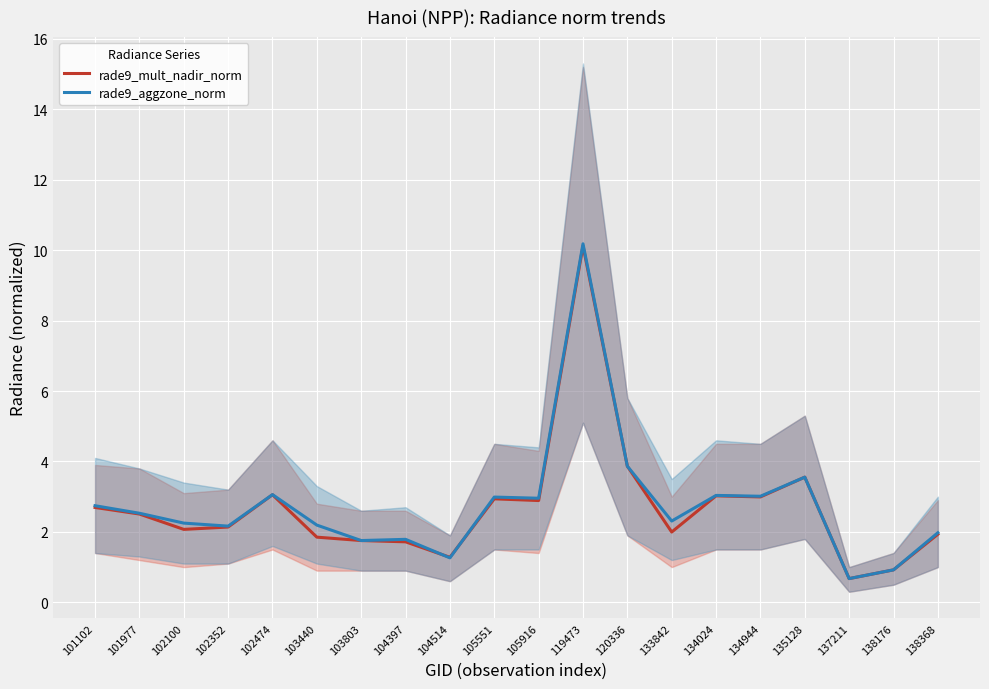

What is the value of the rade9_mult_nadir_norm point at the 12th from the left?

10.1